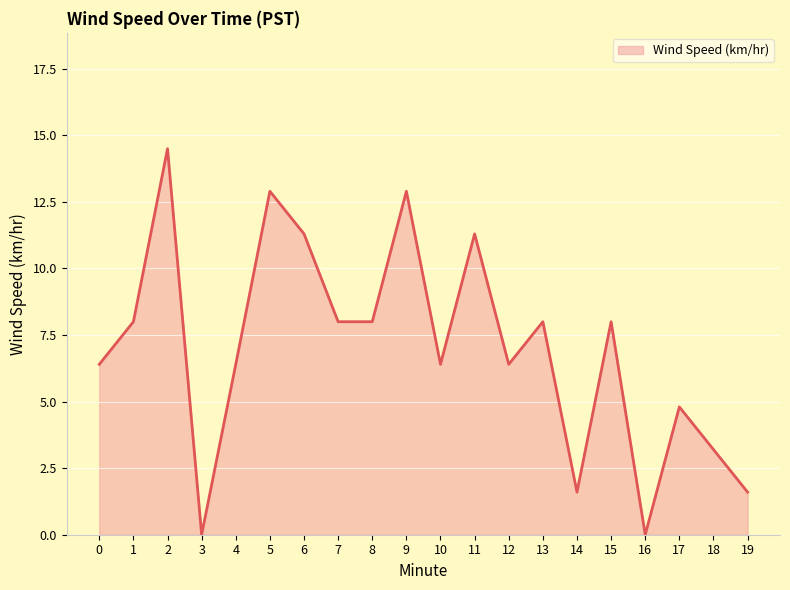

Reading left to right, list all the values displayed in this chart.

6.4	8.0	14.5	0.0	6.4	12.9	11.3	8.0	8.0	12.9	6.4	11.3	6.4	8.0	1.6	8.0	0.0	4.8	3.2	1.6